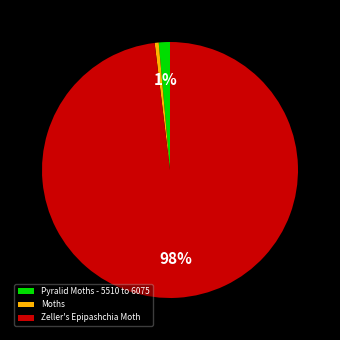

Combined, do Zeller's Epipashchia Moth and Pyralid Moths - 5510 to 6075 account for over 50%?

Yes